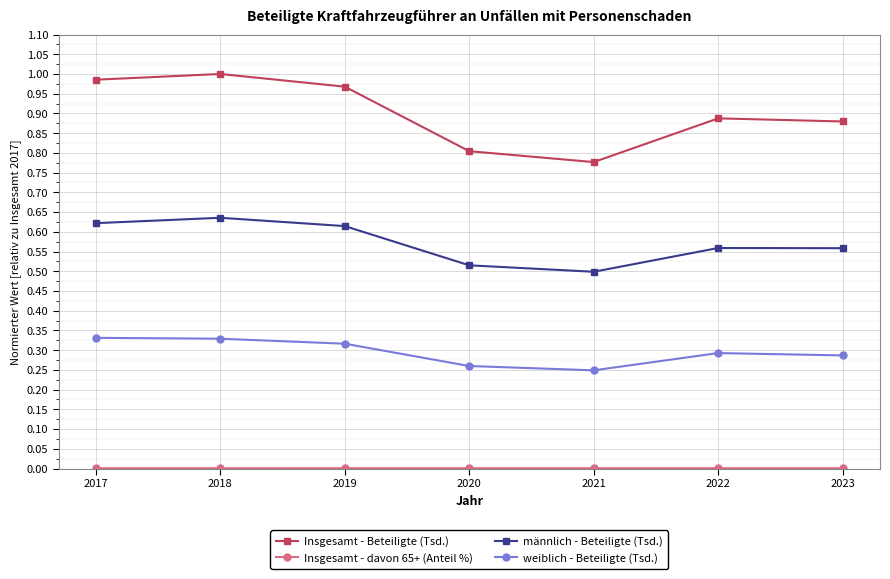

True or false: Insgesamt - Beteiligte (Tsd.) and männlich - Beteiligte (Tsd.) intersect in this chart.

False